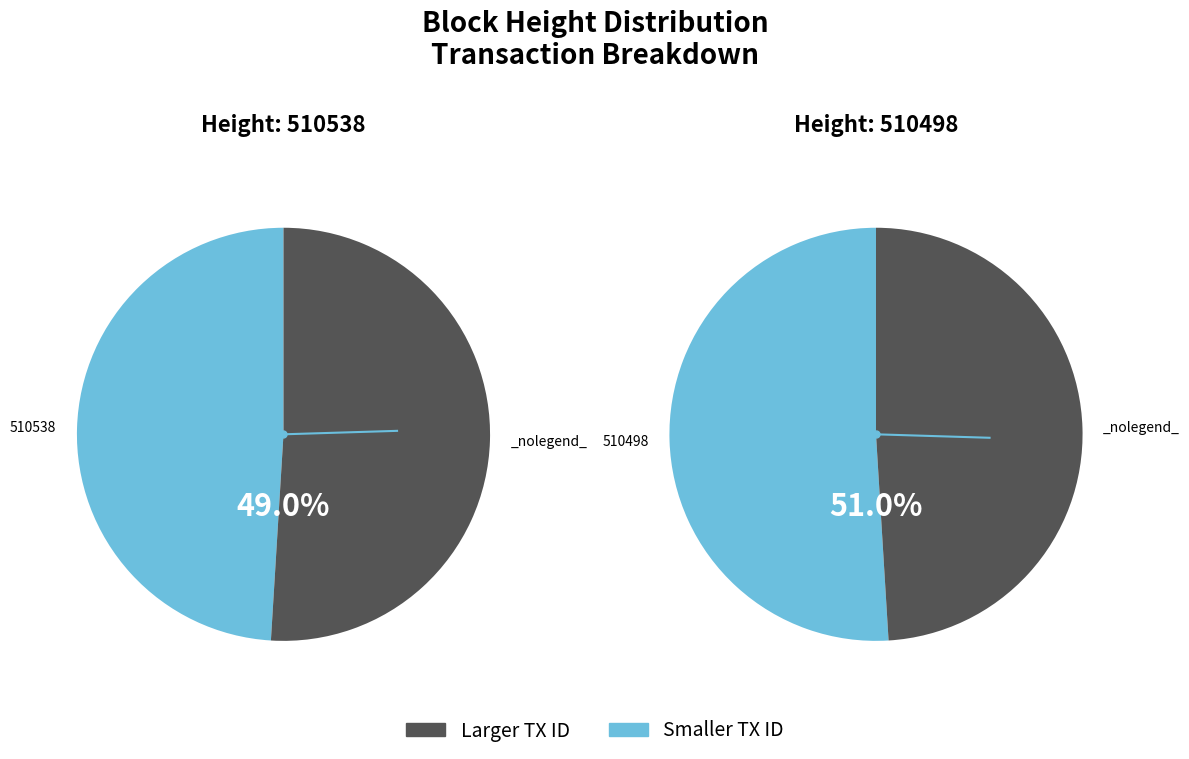

How much of the chart is everything except 510498?

49.0%